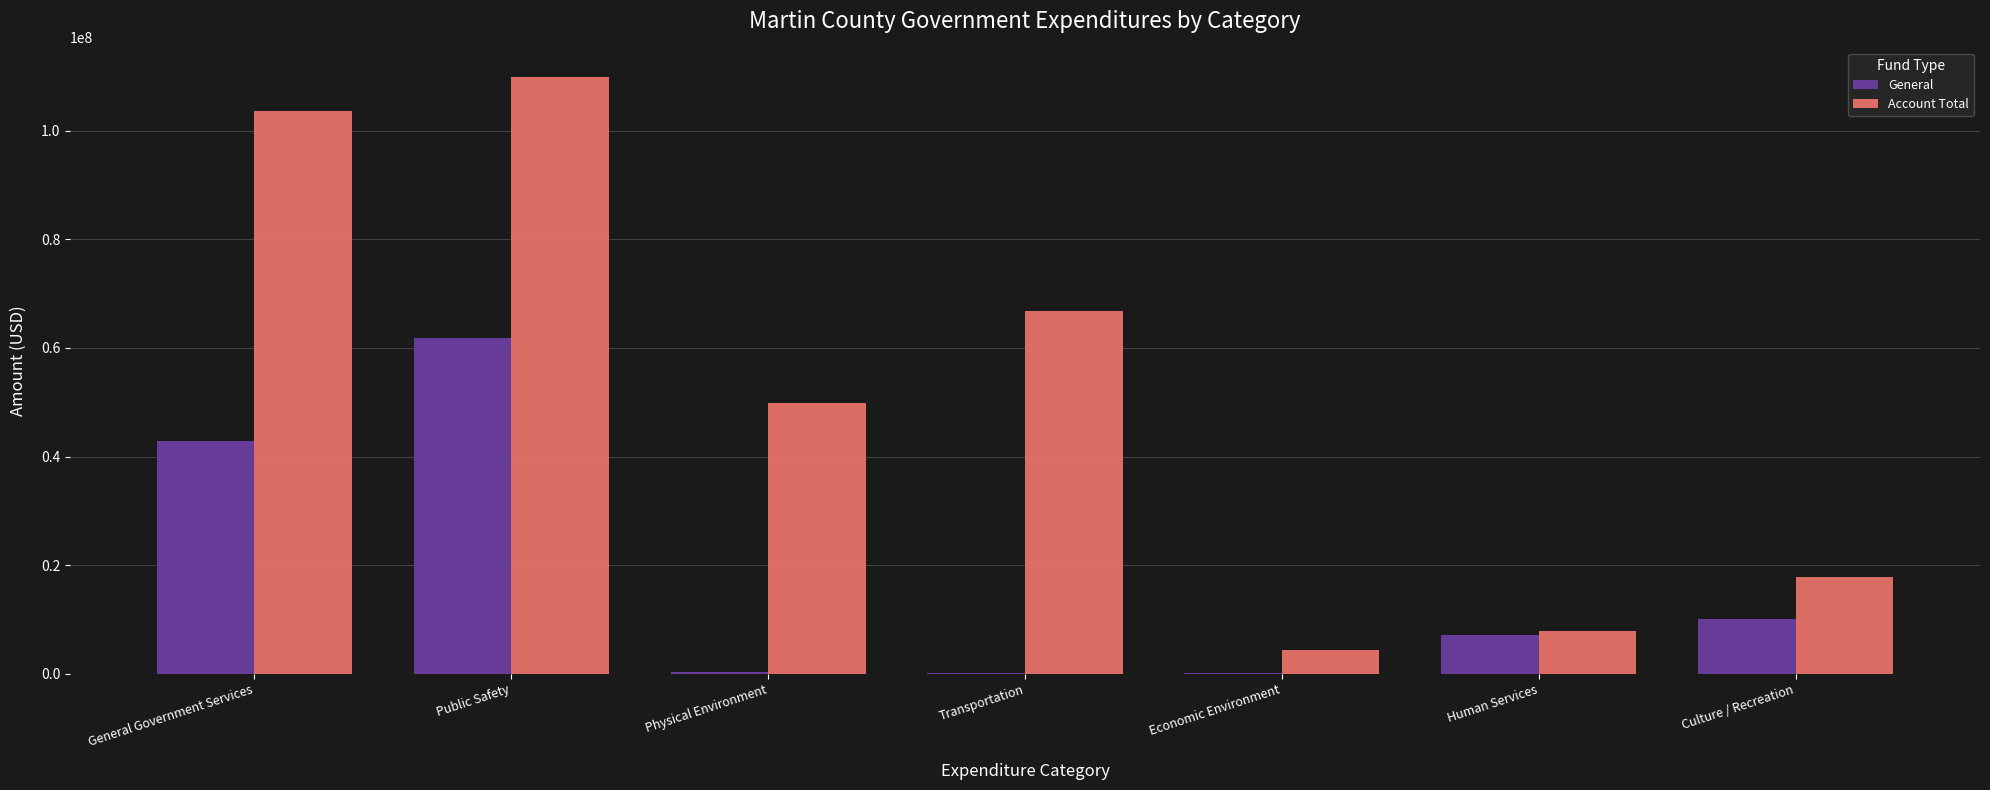

What are all the series names shown in the legend?

General, Account Total